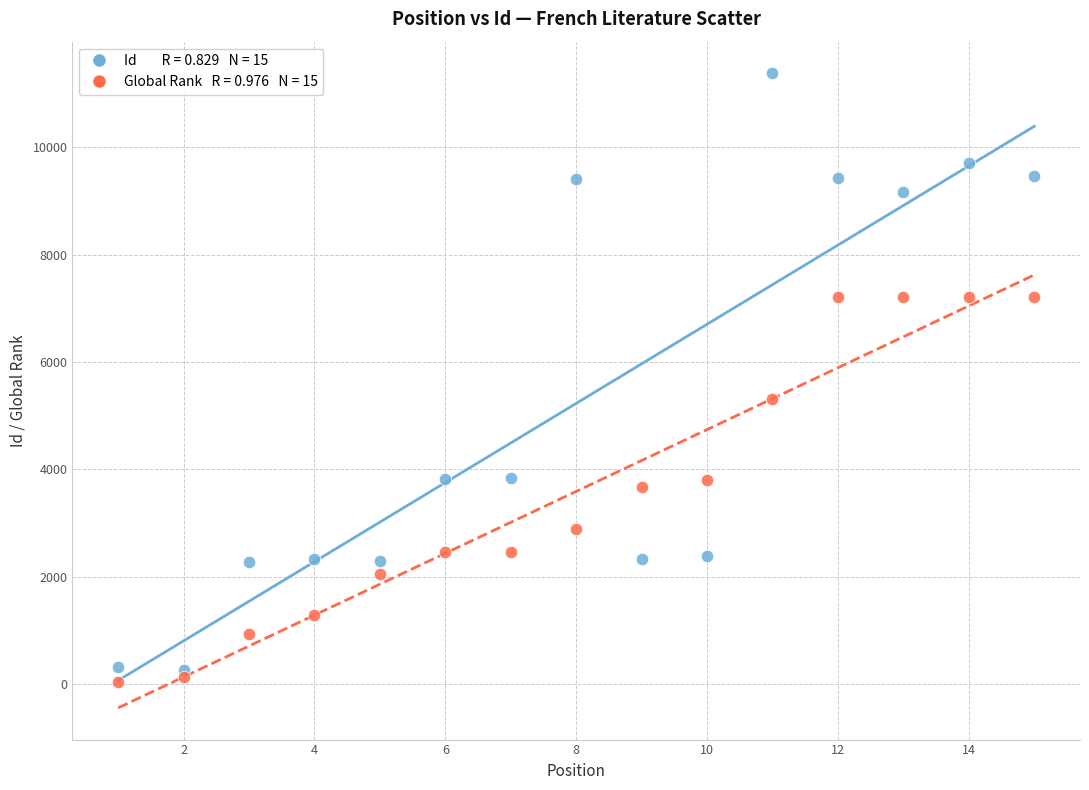

Across all series, what Y value is closest to 5704?

5303